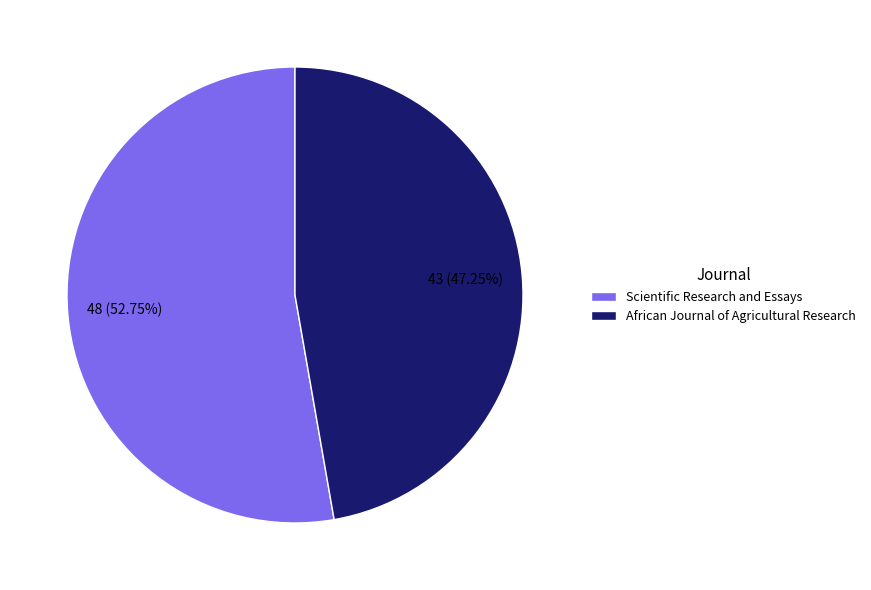

Does any single category account for the majority?

Yes